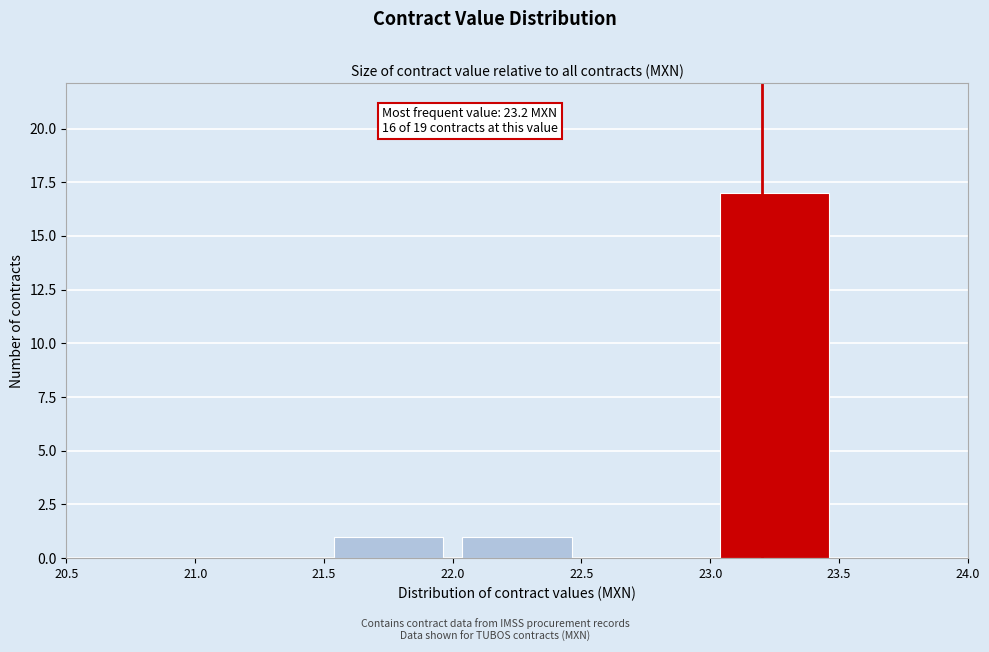

Which range on the x-axis has the tallest bar?

23.0 to 23.5